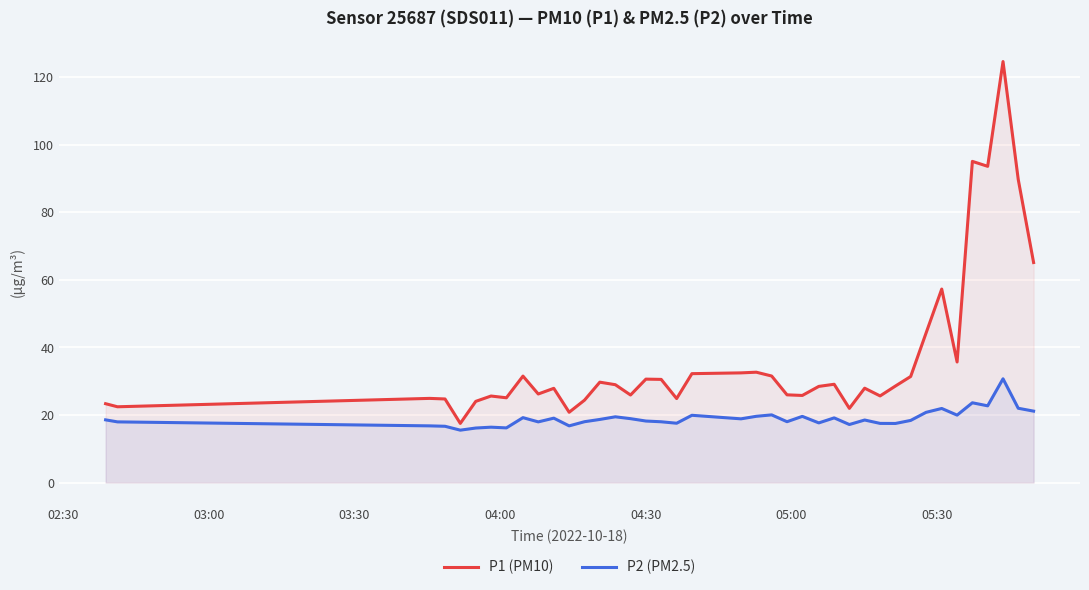

Which series has the largest total across all categories?

P1 (PM10)